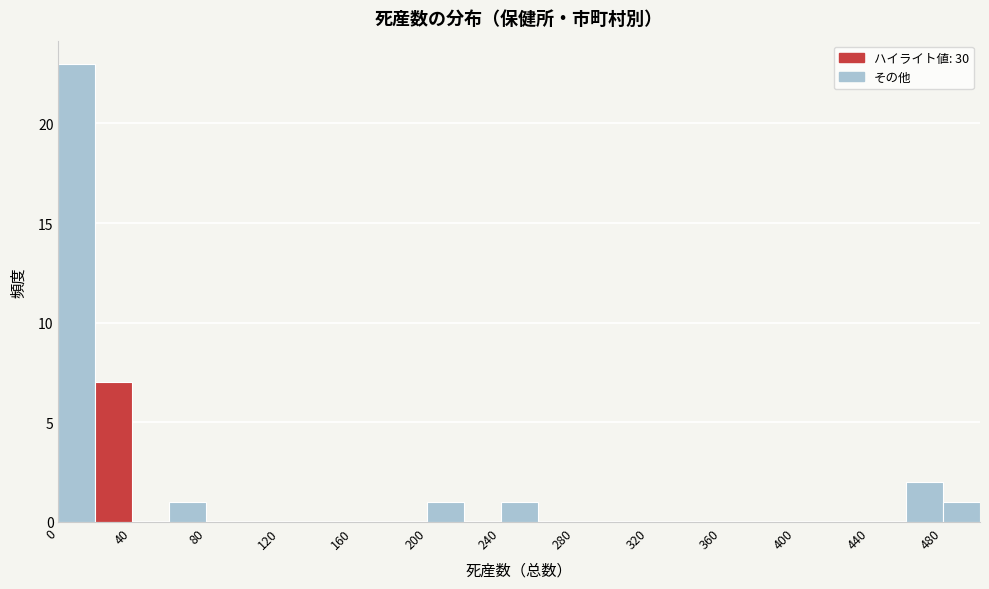

Reading left to right, list every bar in this chart as the range it spans on the x-axis followed by its height. The values are not printed on the chart, so give them approximately, as read against the axis.

0 to 20: 23
20 to 40: 7
40 to 60: 0
60 to 80: 1
80 to 100: 0
100 to 120: 0
120 to 140: 0
140 to 160: 0
160 to 180: 0
180 to 200: 0
200 to 220: 1
220 to 240: 0
240 to 260: 1
260 to 280: 0
280 to 300: 0
300 to 320: 0
320 to 340: 0
340 to 360: 0
360 to 380: 0
380 to 400: 0
400 to 420: 0
420 to 440: 0
440 to 460: 0
460 to 480: 2
480 to 500: 1